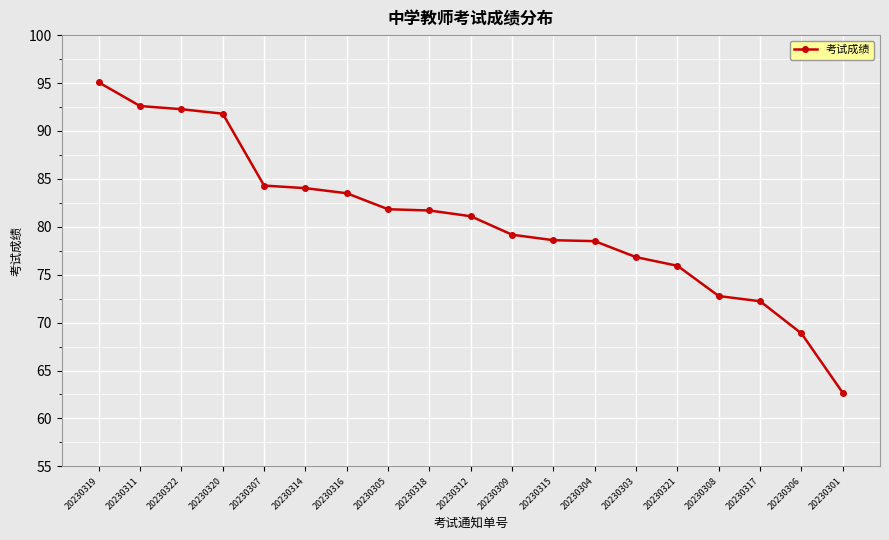

Read the value at 20230301.

62.7